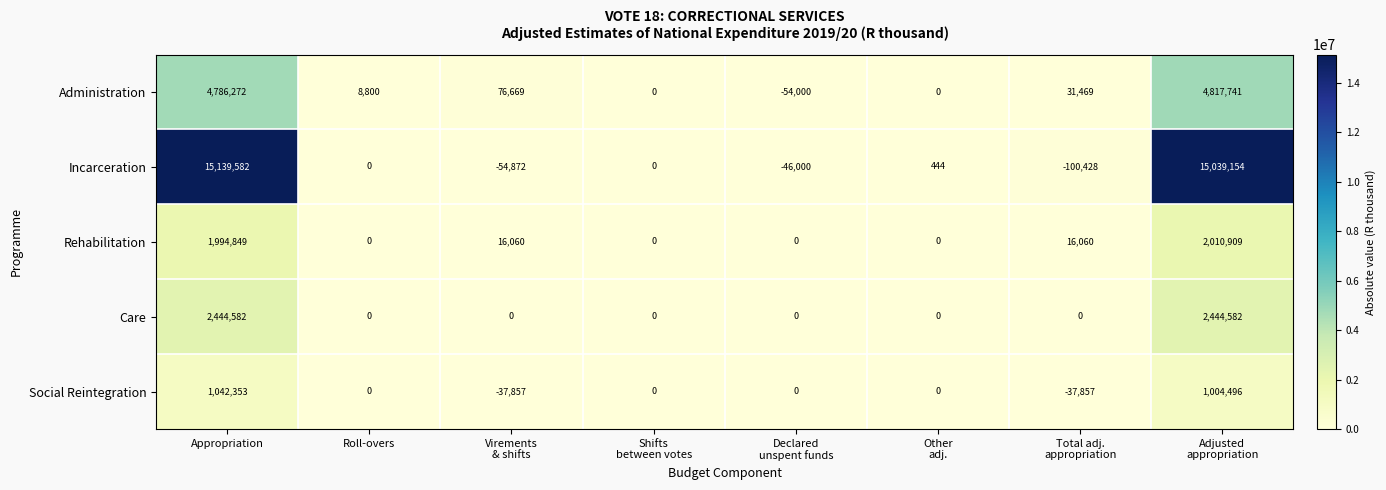

The Administration series shows 3120000 at Appropriation. True or false?

False